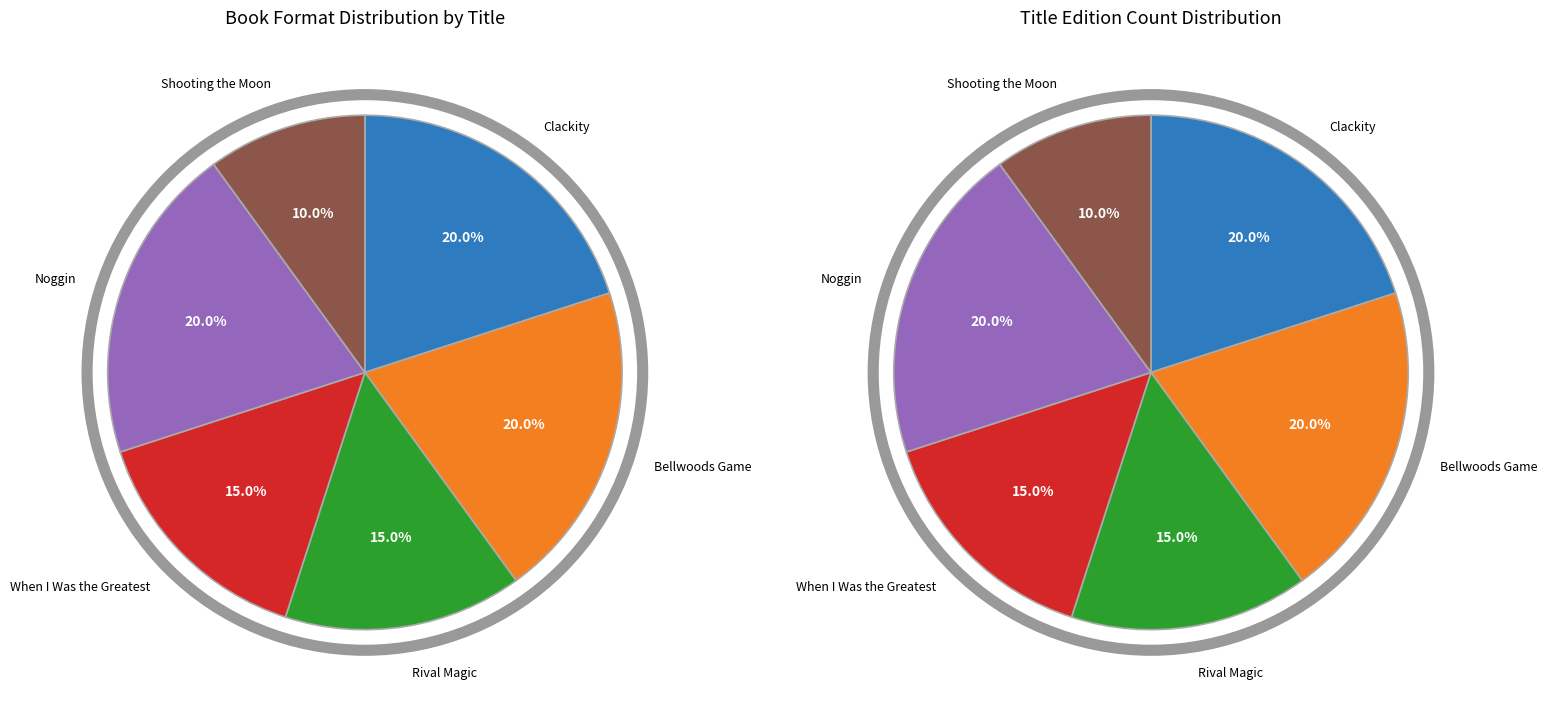

To the nearest percent, what is the difference between the largest and smallest slice percentages?

10%